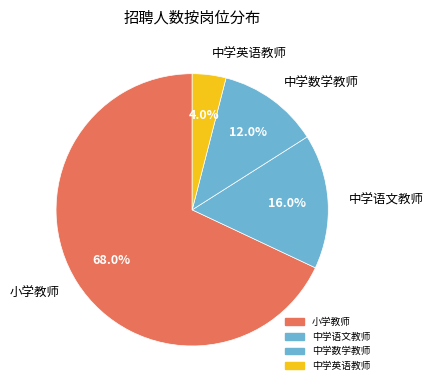

What is the largest slice in the pie chart?

小学教师